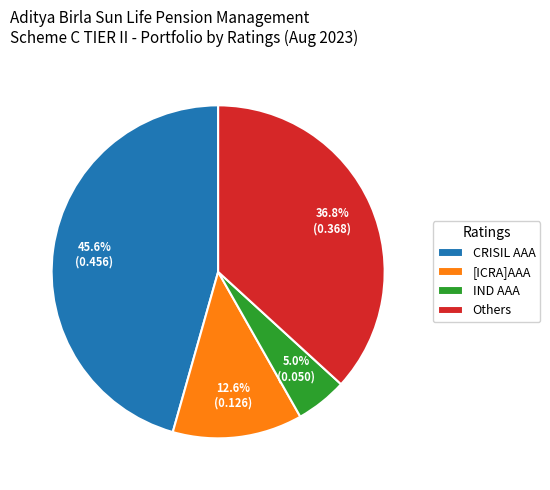

Which slice is the largest?

CRISIL AAA